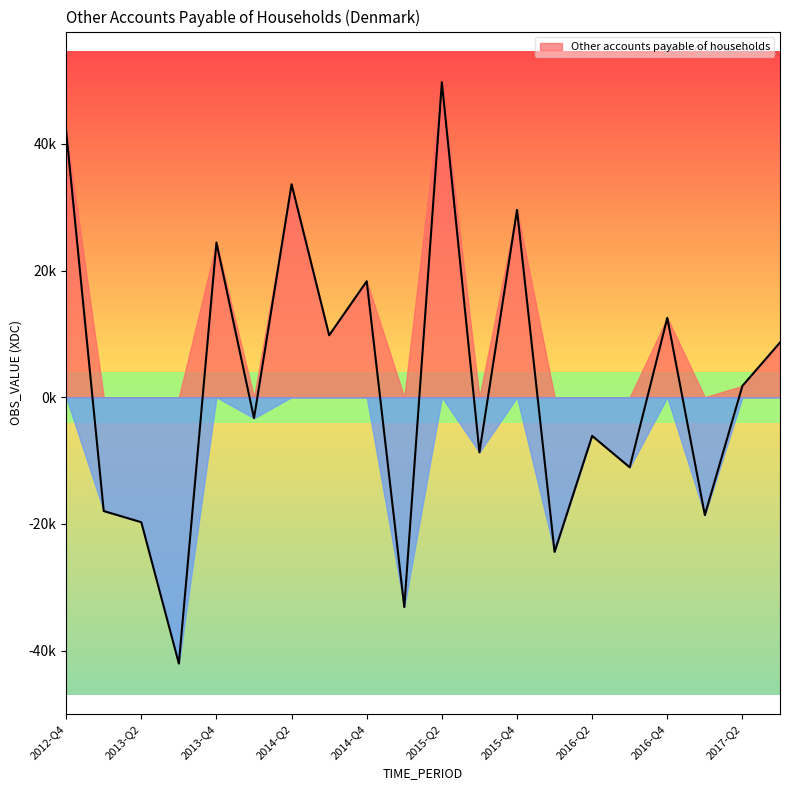

What is the approximate value at 2015-Q4?

29570